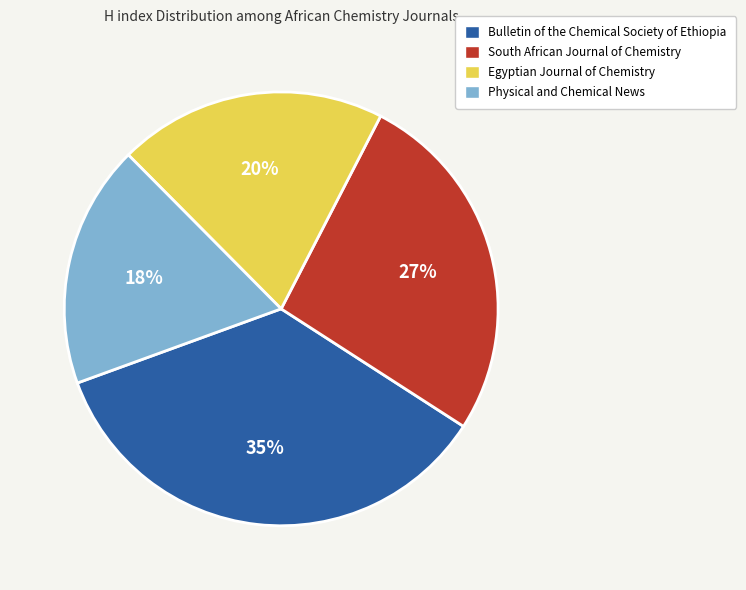

Combined, do South African Journal of Chemistry and Egyptian Journal of Chemistry account for over 50%?

No